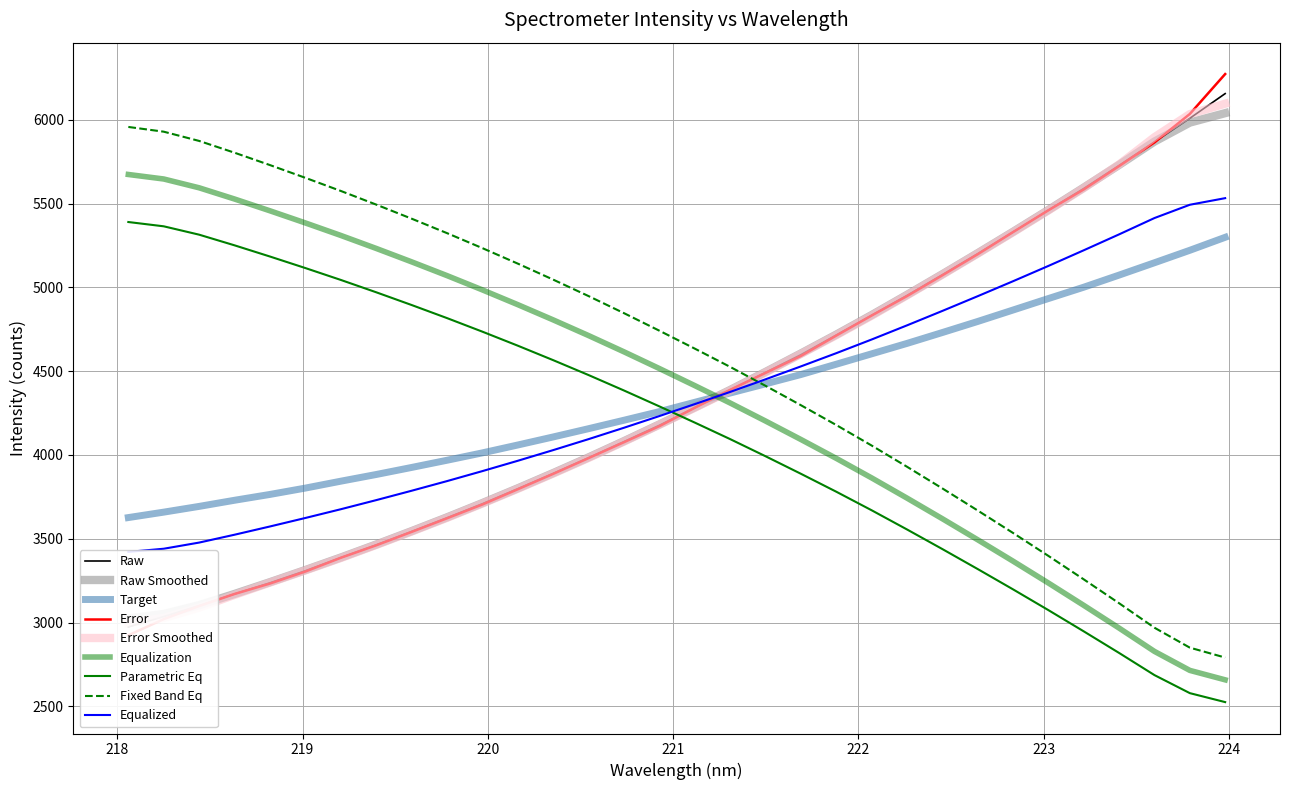

The chart shows a value of 9268.1 at 29. True or false?

False